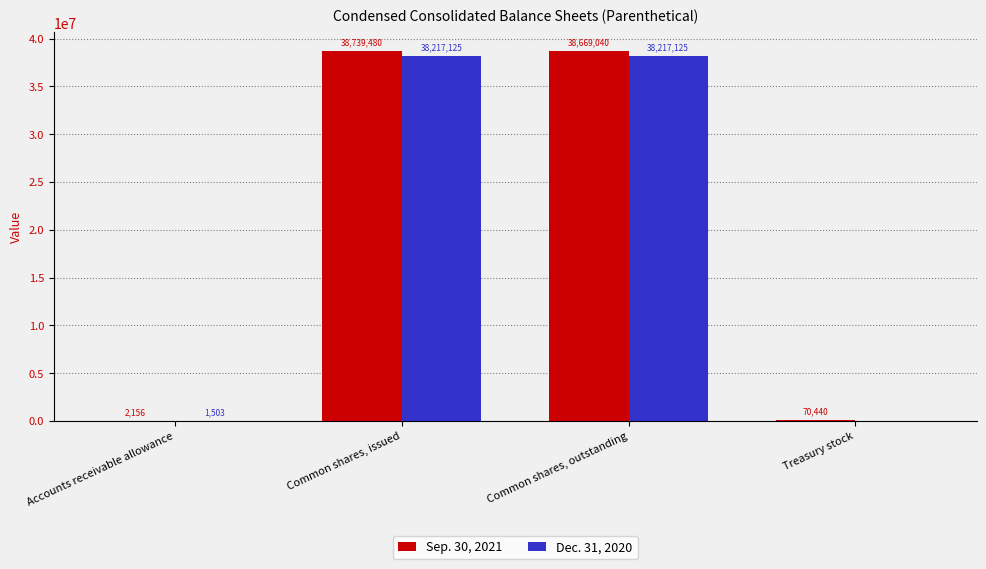

True or false: Dec. 31, 2020 has a value of 62782715 at Common shares, issued.

False